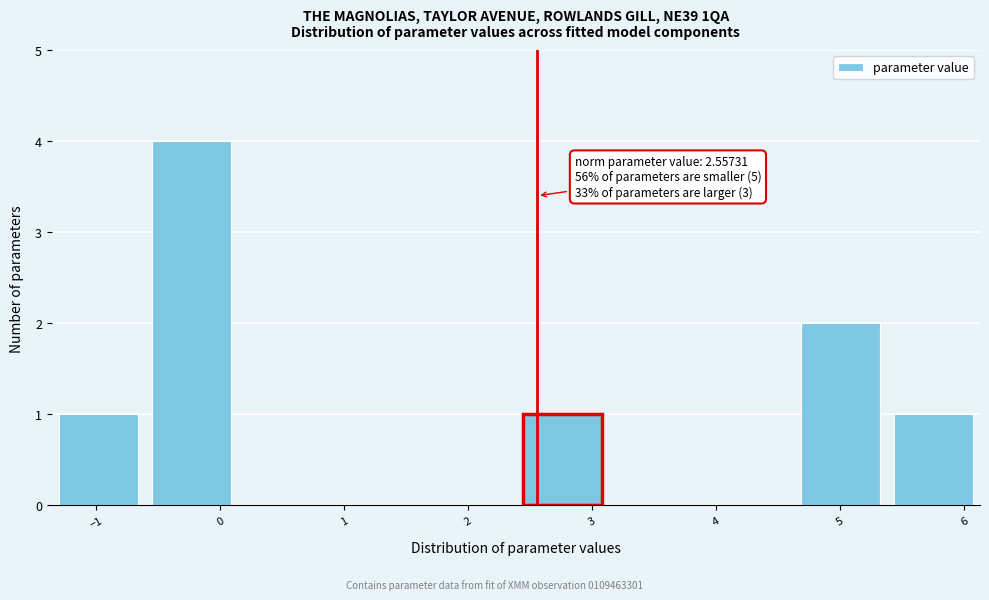

Over which range of the x-axis is the bar tallest?

-0.6 to 0.1